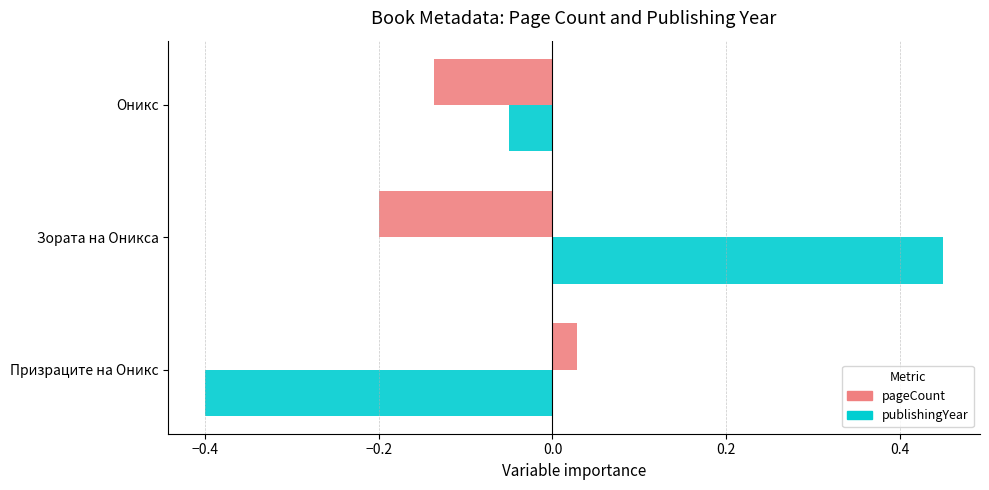

True or false: pageCount has a value of -0.1 at Зората на Оникса.

False